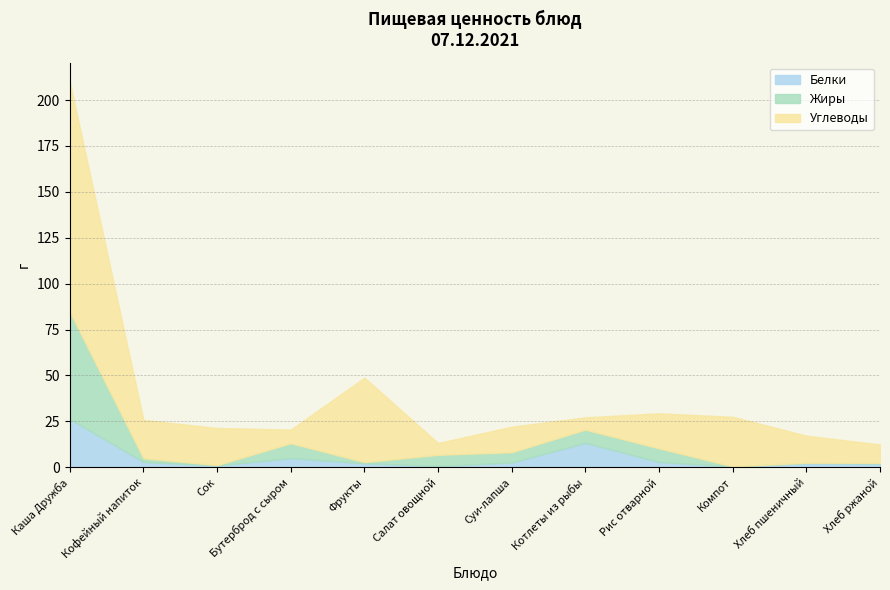

Does the chart have visible grid lines?

Yes